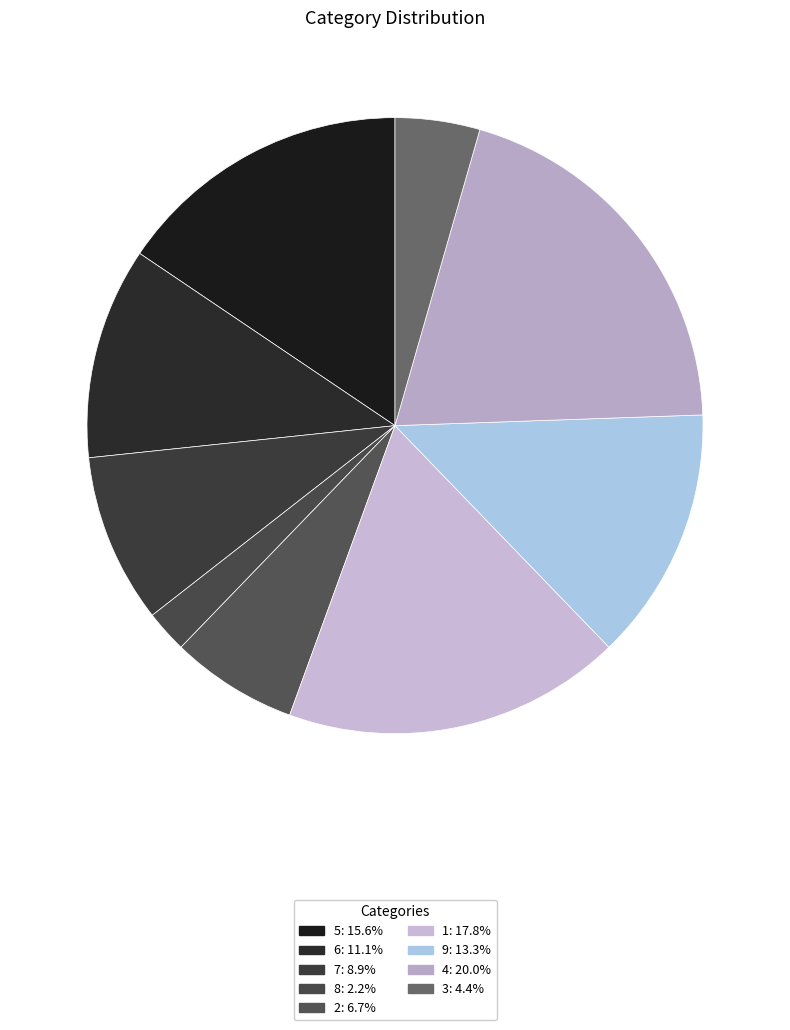

Is there a majority slice in this chart?

No